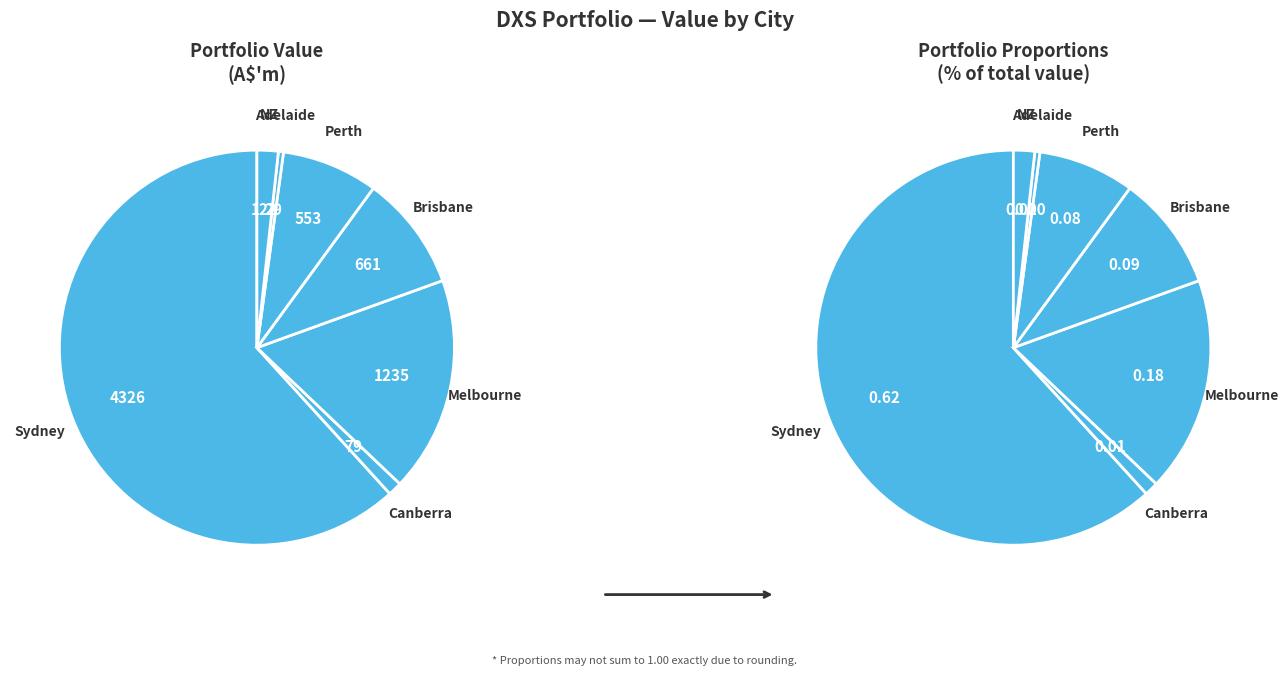

Does any single category account for the majority?

Yes